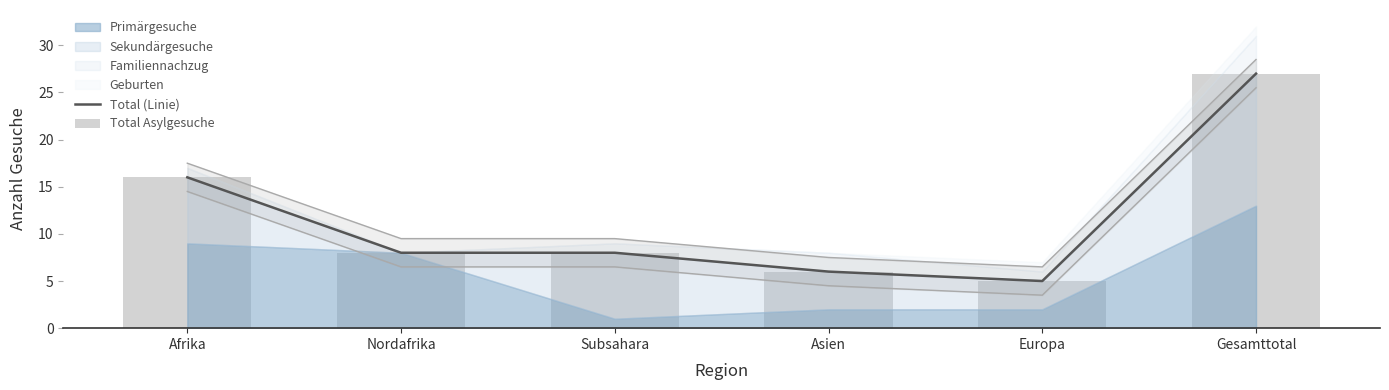

True or false: Total (Linie) has a value of 12 at Nordafrika.

False